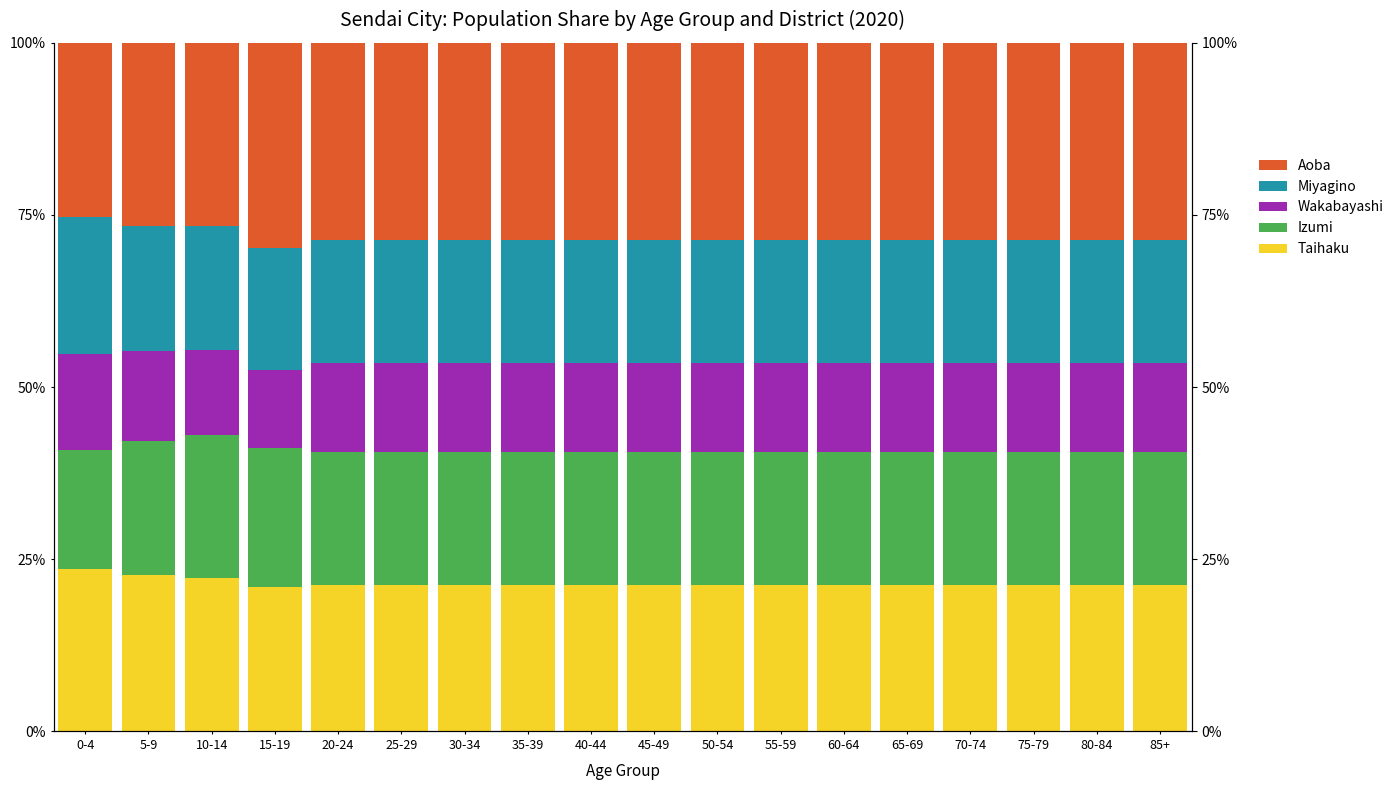

What is the label of the 2nd bar from the left?

5-9